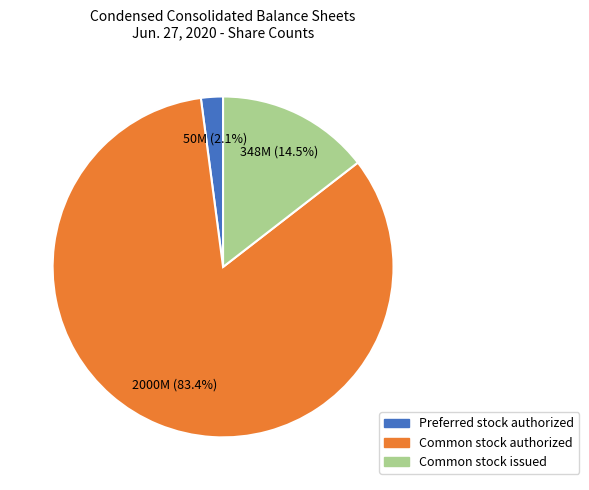

Does any single category account for the majority?

Yes